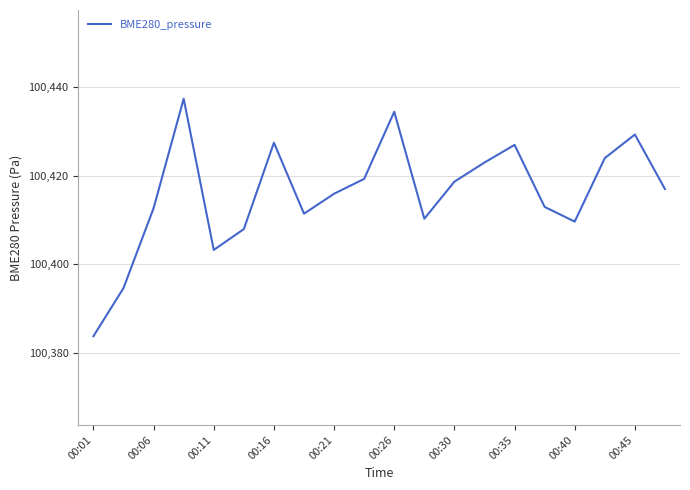

What is the difference between the maximum and minimum values?

53.5